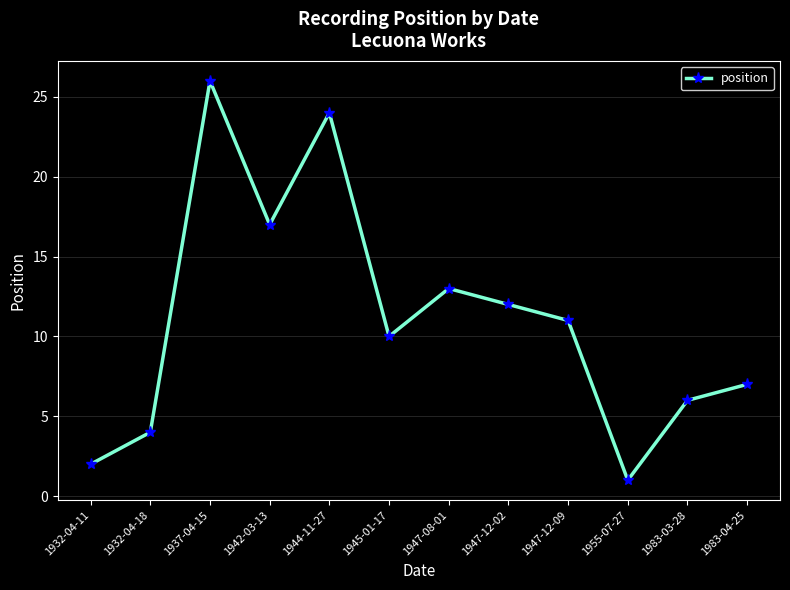

List the labels in order of value, largest first.

1937-04-15, 1944-11-27, 1942-03-13, 1947-08-01, 1947-12-02, 1947-12-09, 1945-01-17, 1983-04-25, 1983-03-28, 1932-04-18, 1932-04-11, 1955-07-27